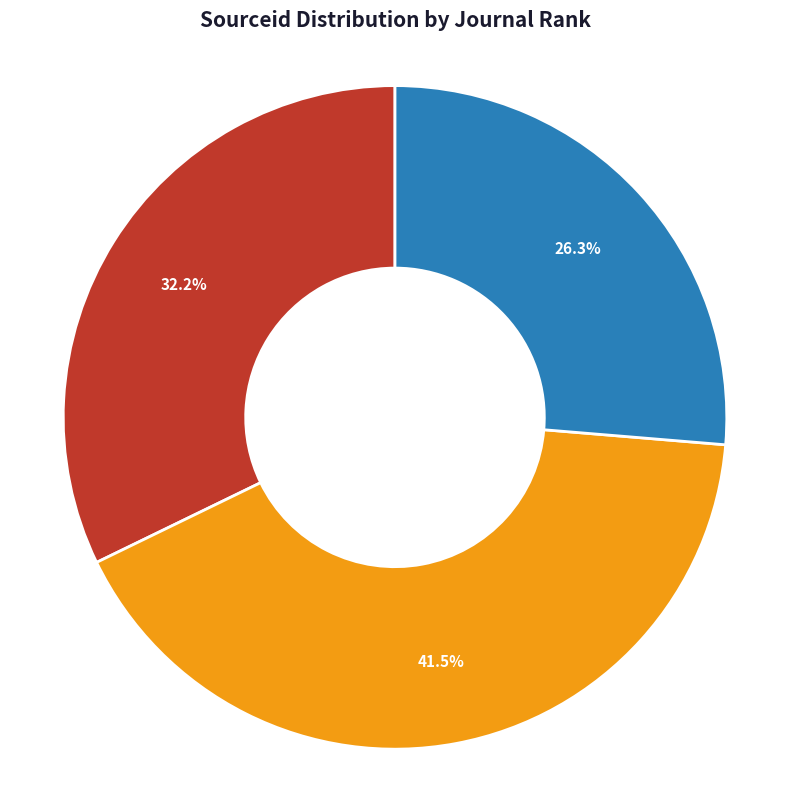

Is it true that Wind and Structures is 26% of the pie?

True